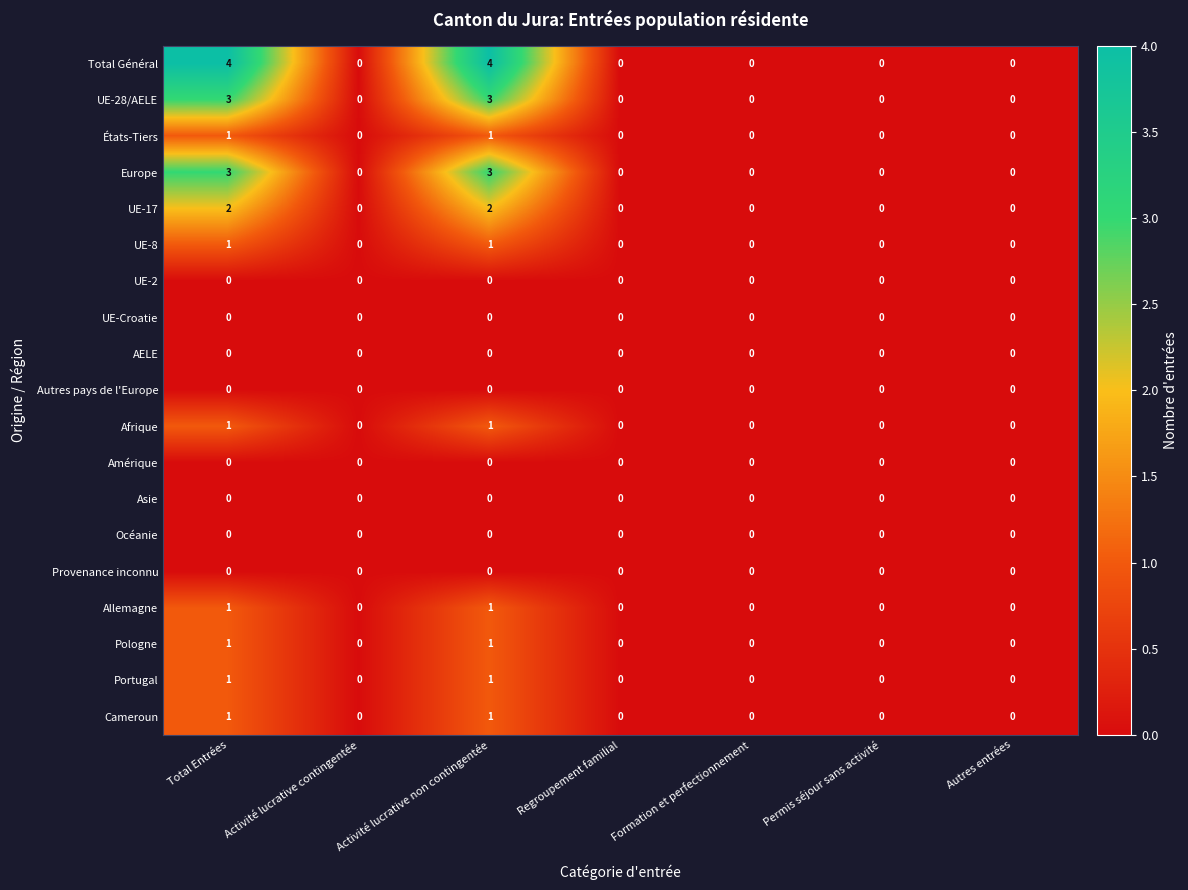

Which series changed the most between Total Entrées and Activité lucrative contingentée?

Total Général